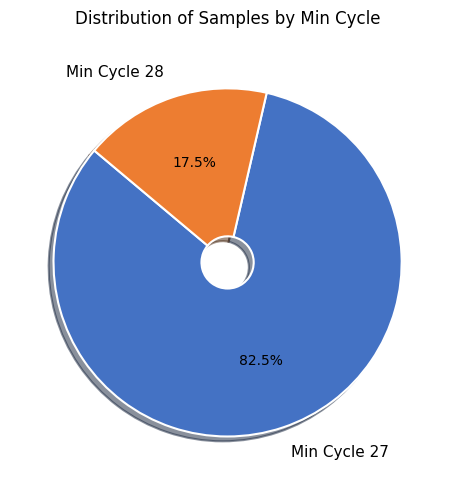

What percentage do Min Cycle 27 and Min Cycle 28 together represent?

100.0%